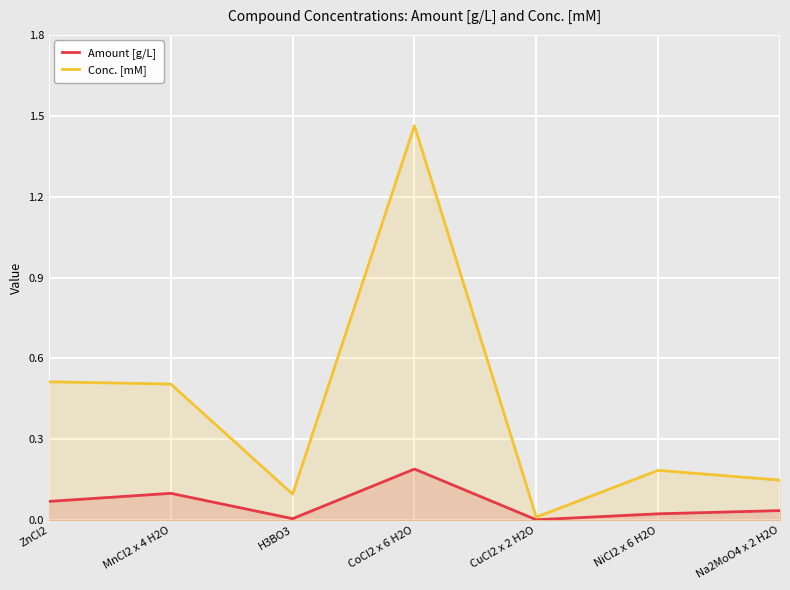

True or false: Amount [g/L] and Conc. [mM] cross at least once.

False